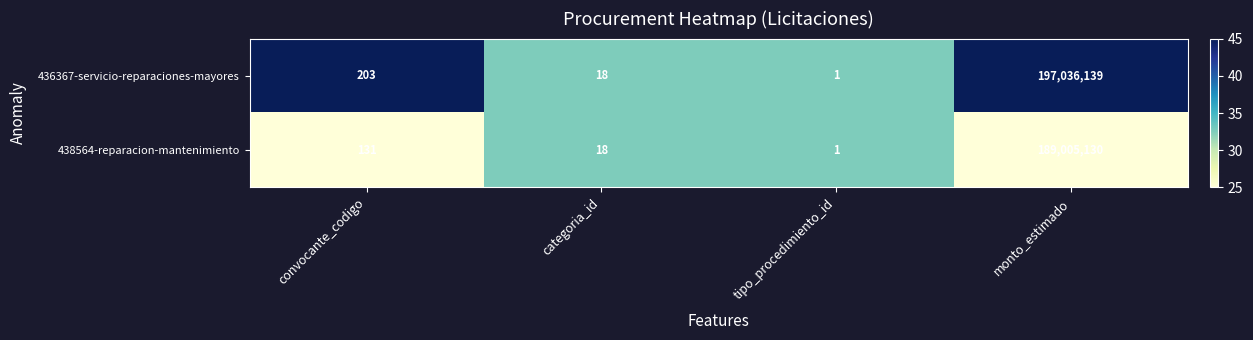

What is the sum of all 436367-servicio-reparaciones-mayores values?

197036361